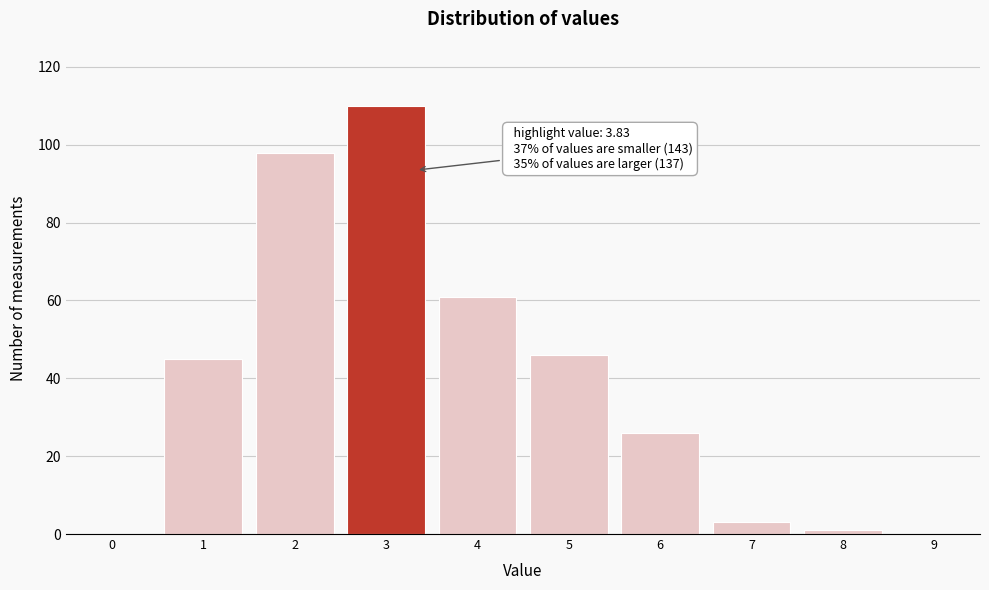

Reading right to left, list all the values displayed in this chart.

9=0	8=1	7=3	6=26	5=46	4=61	3=110	2=98	1=45	0=0